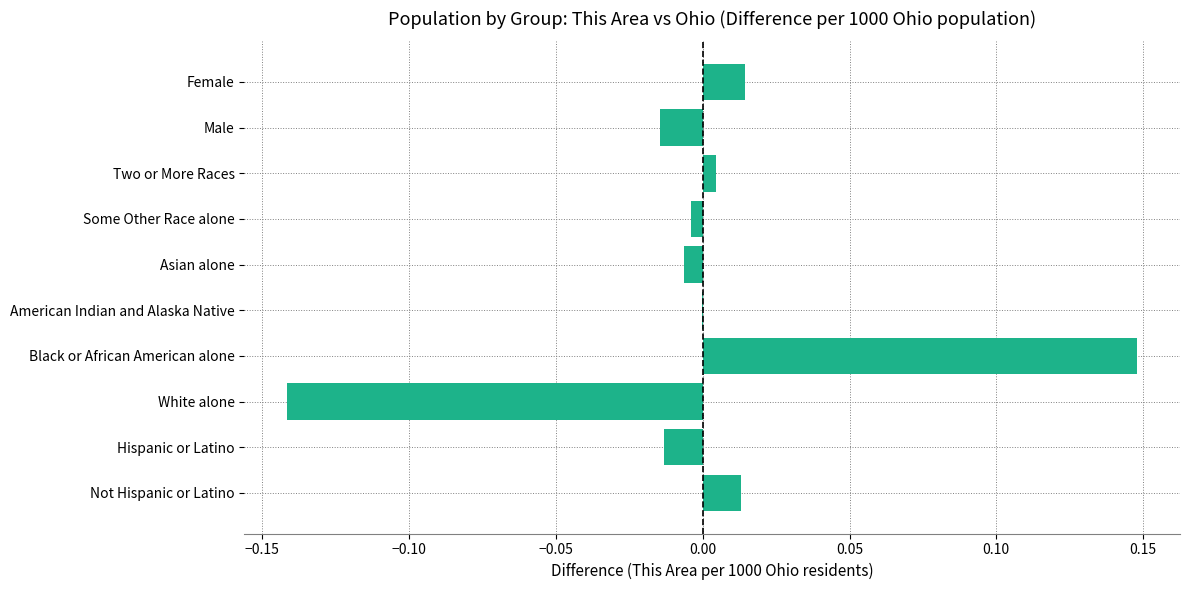

The value at Black or African American alone is 0.2. True or false?

False